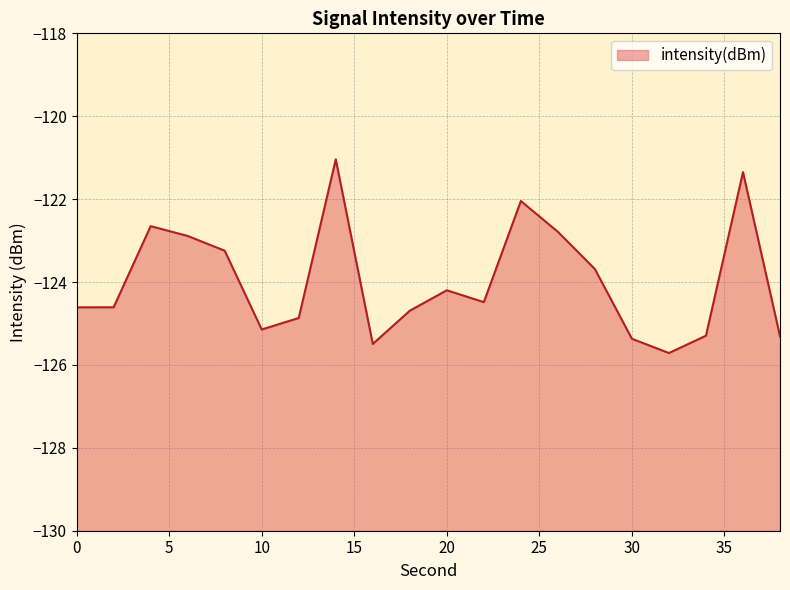

List the labels in order of value, smallest first.

32, 16, 30, 38, 34, 10, 12, 18, 0, 2, 22, 20, 28, 8, 6, 26, 4, 24, 36, 14